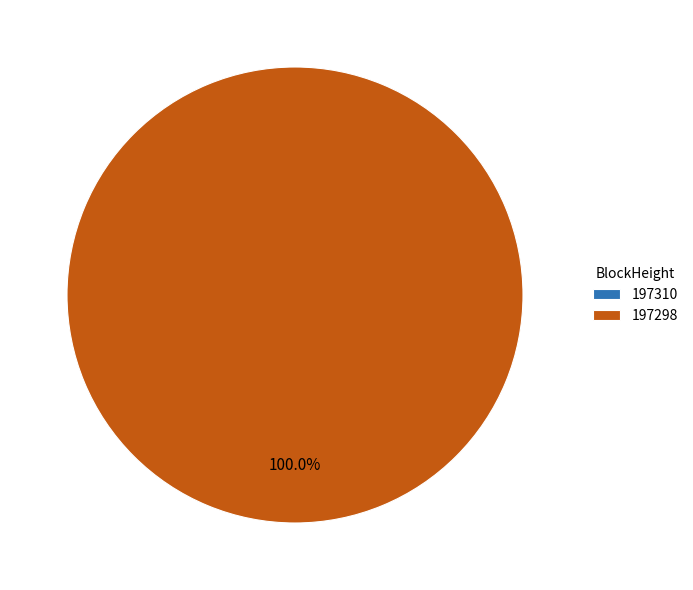

Count the number of slices in the pie.

2